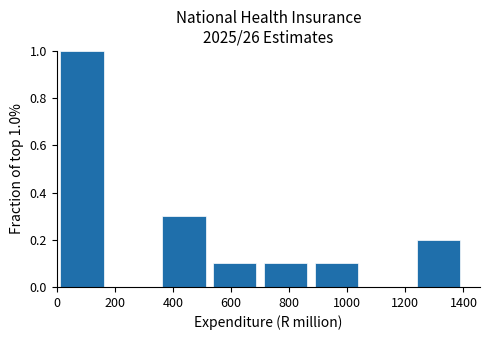

Which range on the x-axis has the tallest bar?

0 to 180